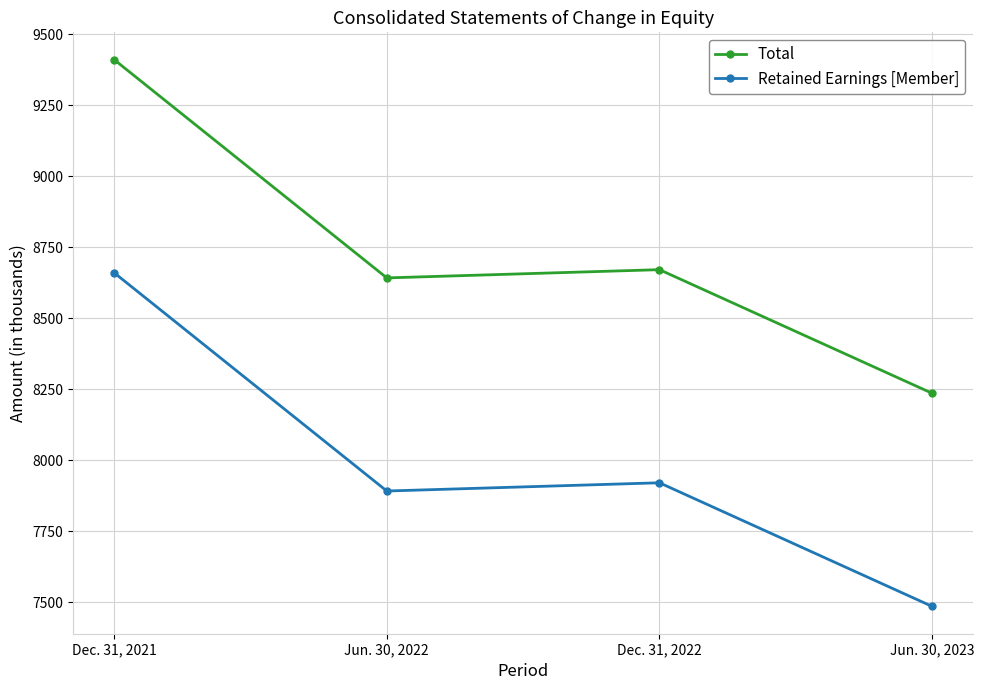

Count the number of categories in the chart.

4